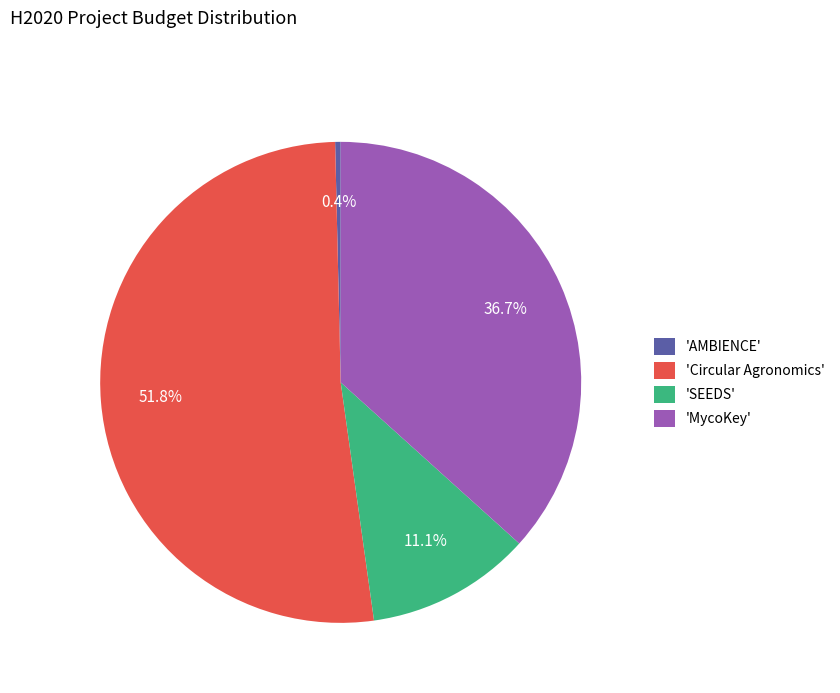

To the nearest percent, what is the average slice percentage?

25%